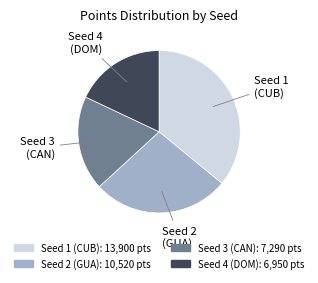

Approximately how many times larger is the value at Seed 1 (CUB) compared to Seed 3 (CAN)?

1.9